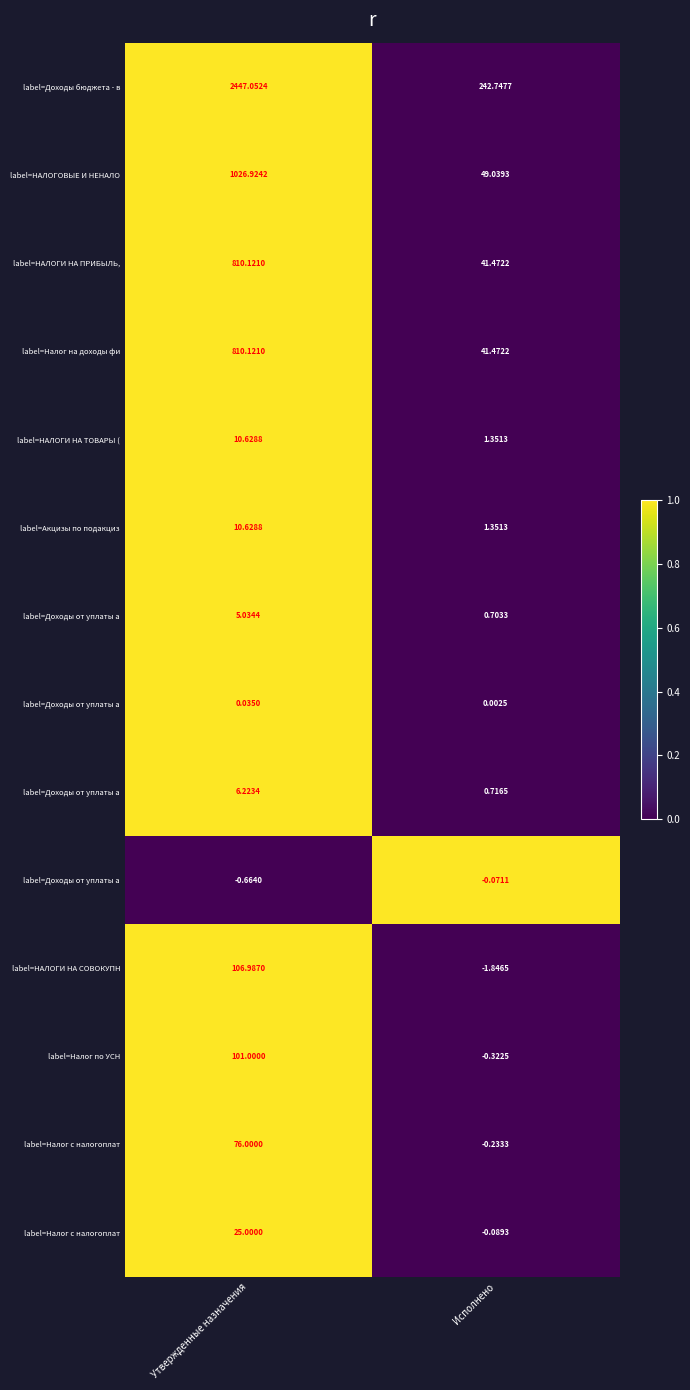

What is the total value across all series at Утвержденные назначения?

13